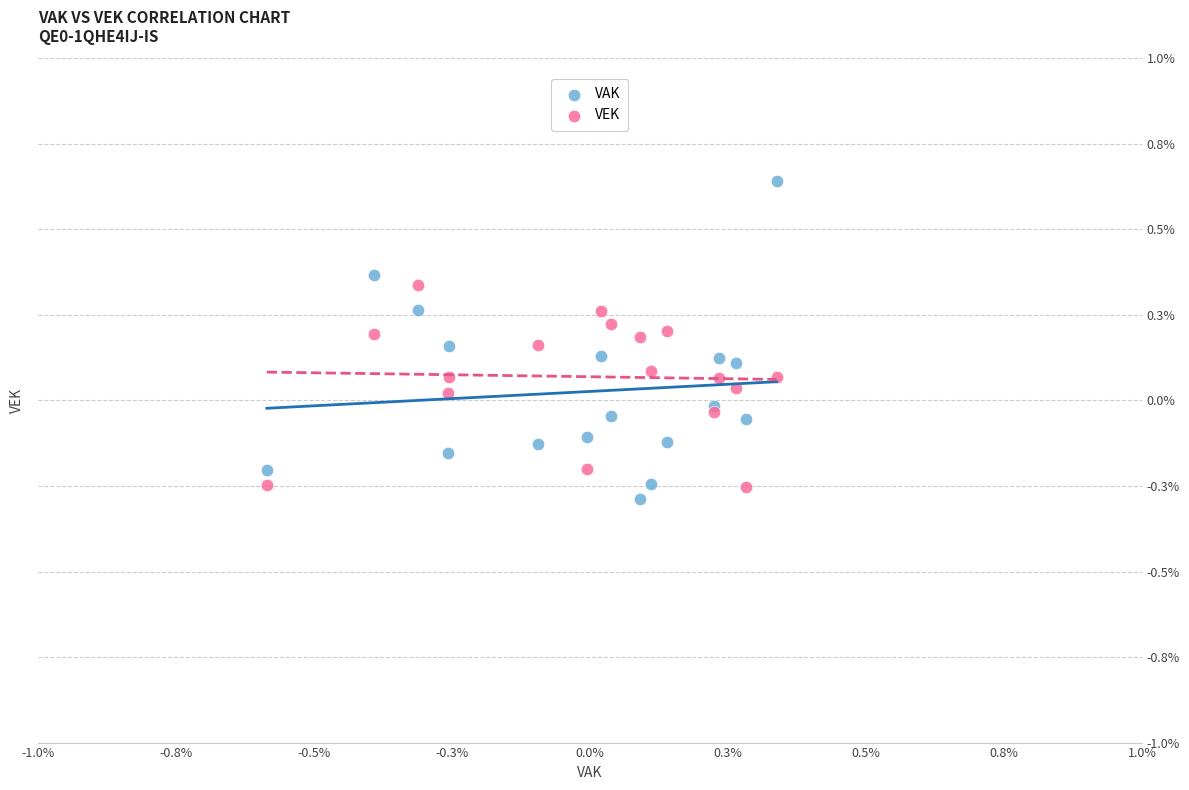

What are all the series names shown in the legend?

VAK, VEK